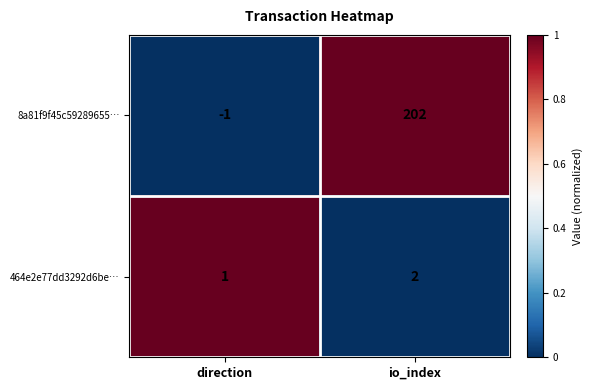

What is the maximum value shown in the chart?

202